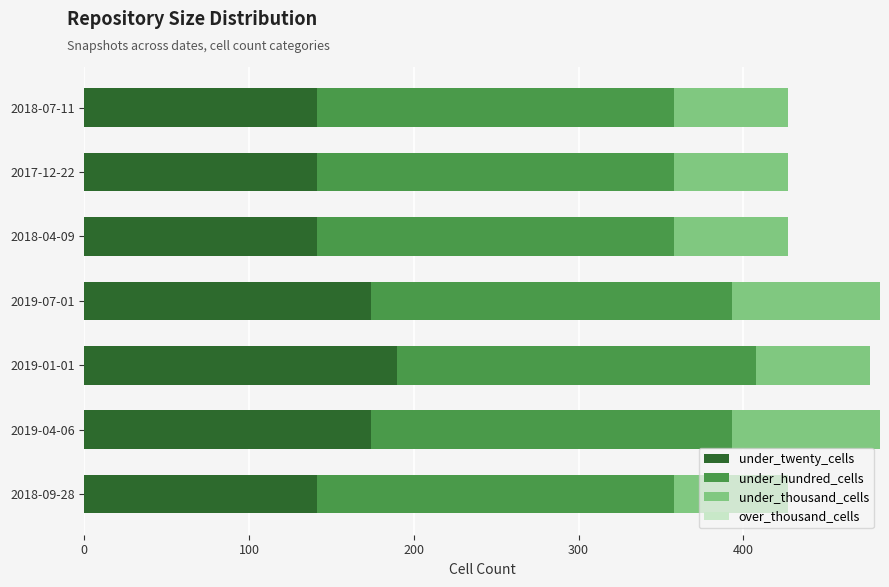

What is the average value of the under_twenty_cells series?

157